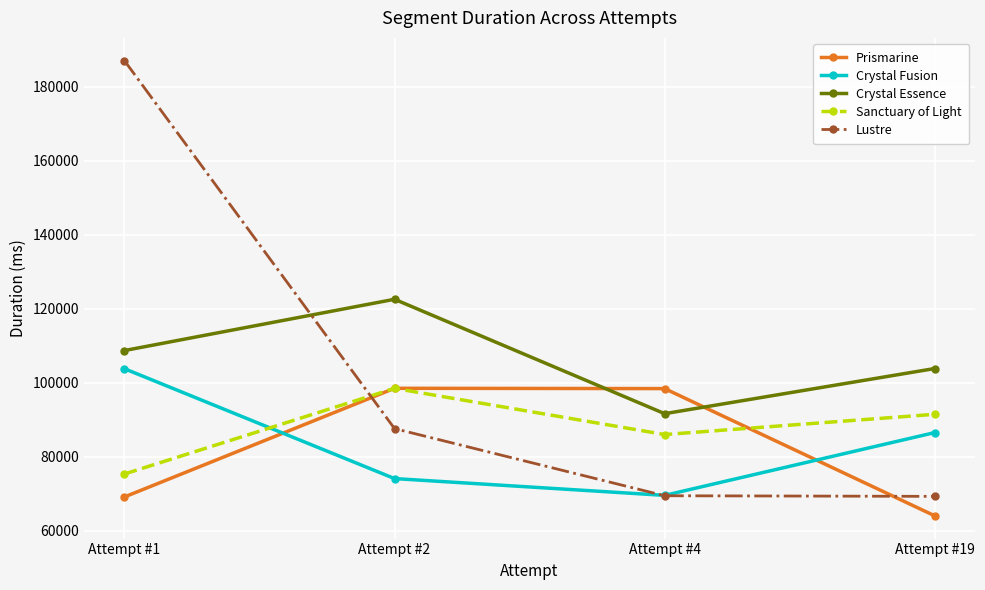

How many categories are shown in the chart?

4